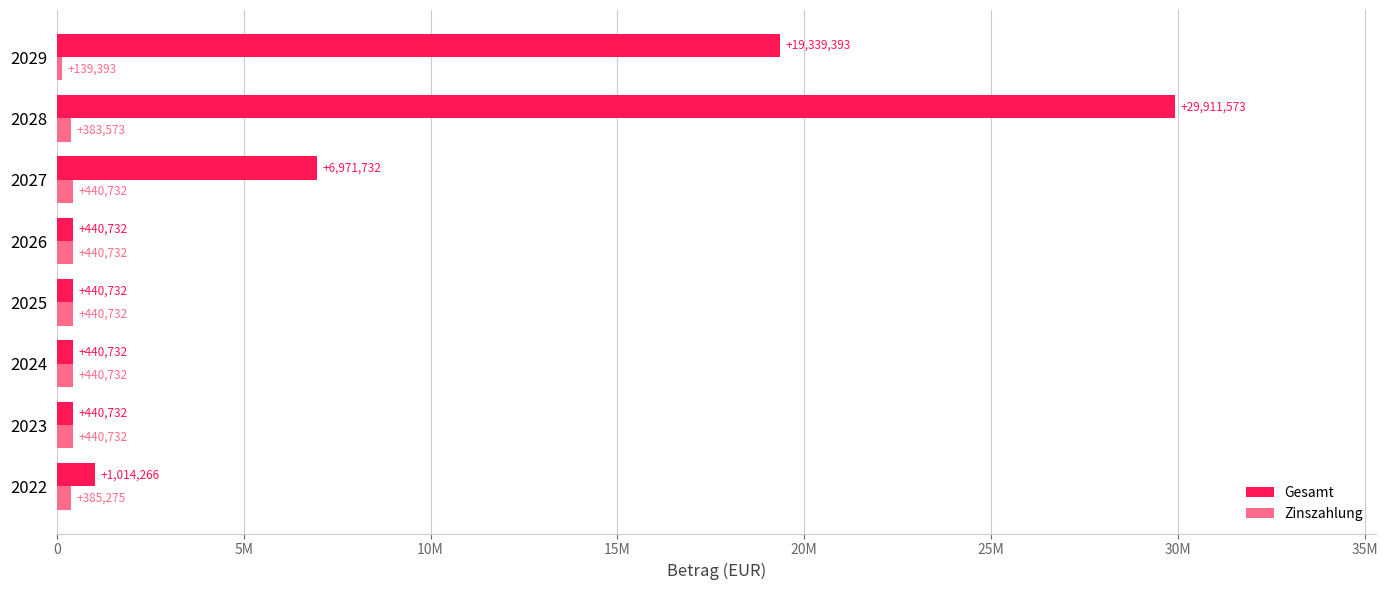

List the series in order of their overall mean, lowest first.

Zinszahlung, Gesamt